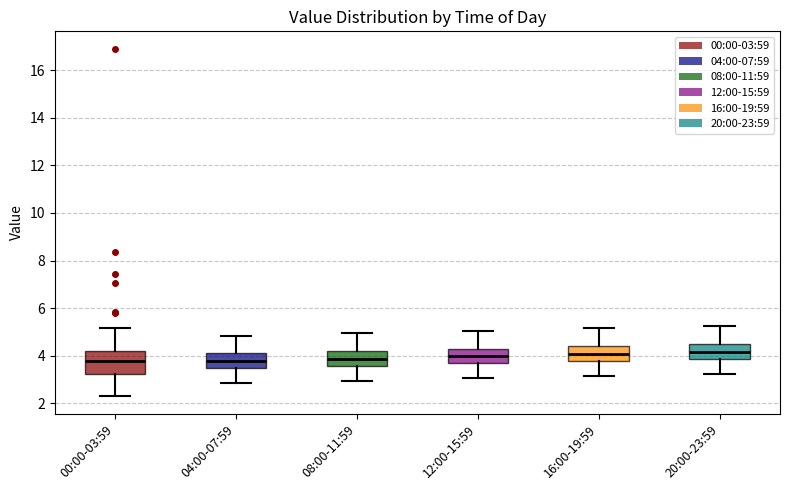

Reading left to right, read every box against the y-axis: the position of its median line, the range the box covers, and the ends of its whiskers. The values are not printed on the chart, so give them approximately, as read against the axis.

00:00-03:59: median 3.8, box 3.2 to 4.2, whiskers 2.4 to 5.2
04:00-07:59: median 3.8, box 3.4 to 4.2, whiskers 2.8 to 4.8
08:00-11:59: median 3.8, box 3.6 to 4.2, whiskers 3.0 to 5.0
12:00-15:59: median 4.0, box 3.6 to 4.4, whiskers 3.0 to 5.0
16:00-19:59: median 4.0, box 3.8 to 4.4, whiskers 3.2 to 5.2
20:00-23:59: median 4.2, box 3.8 to 4.6, whiskers 3.2 to 5.2